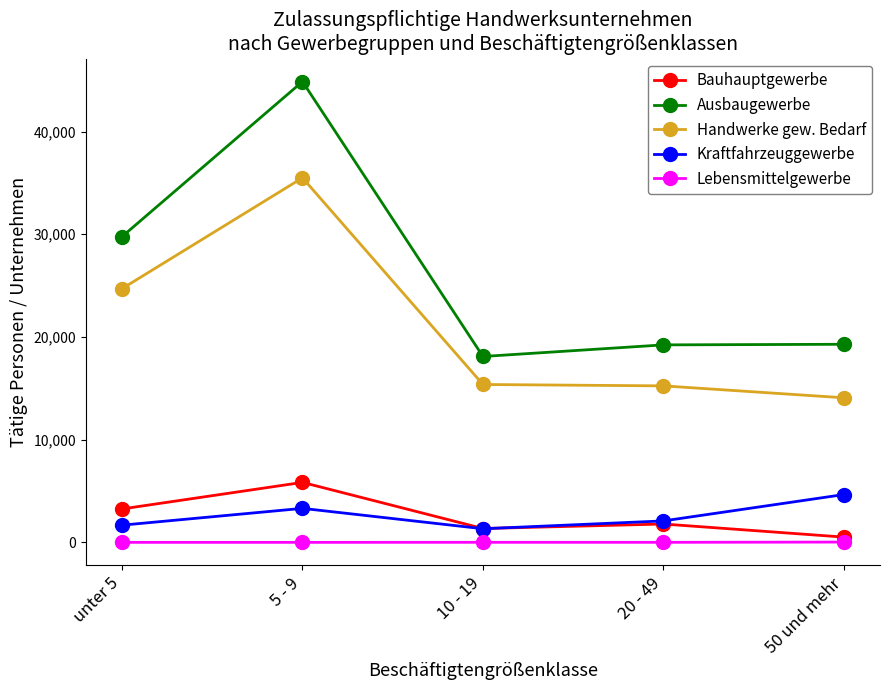

True or false: Bauhauptgewerbe and Ausbaugewerbe cross at least once.

False